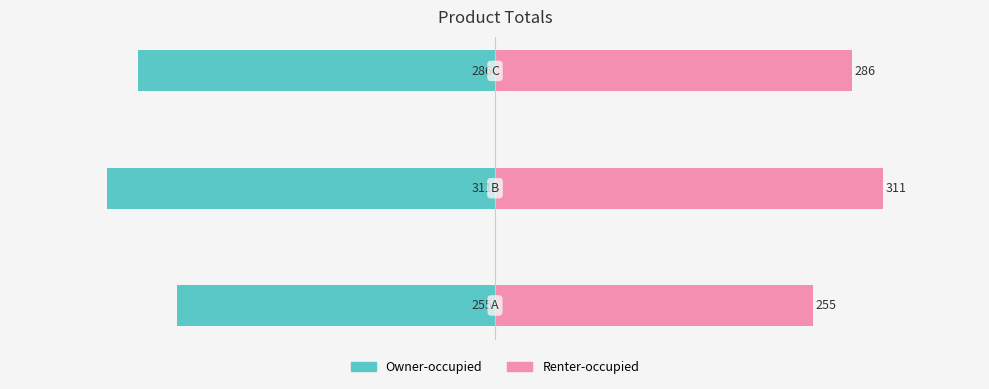

Between 1 and 2, which is larger?

2